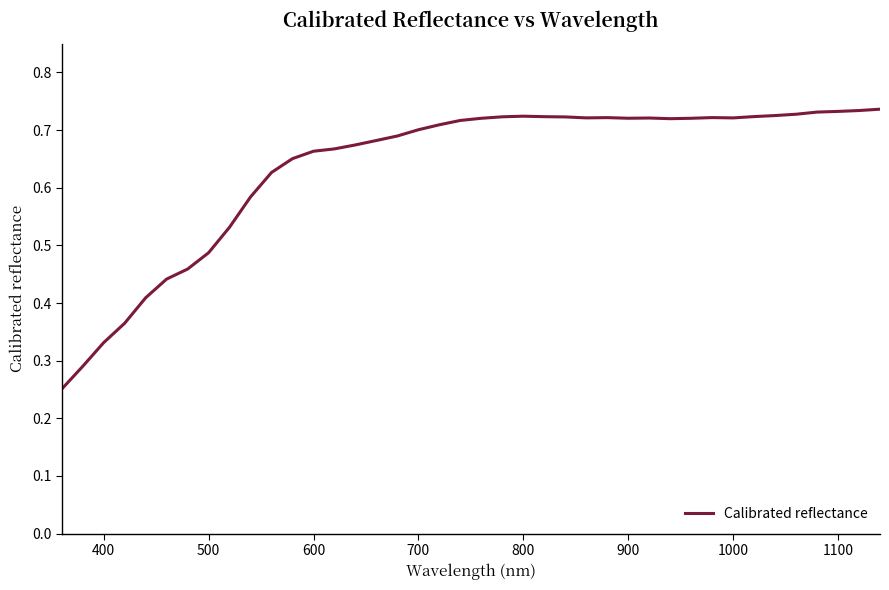

How many lines are shown in the chart?

1